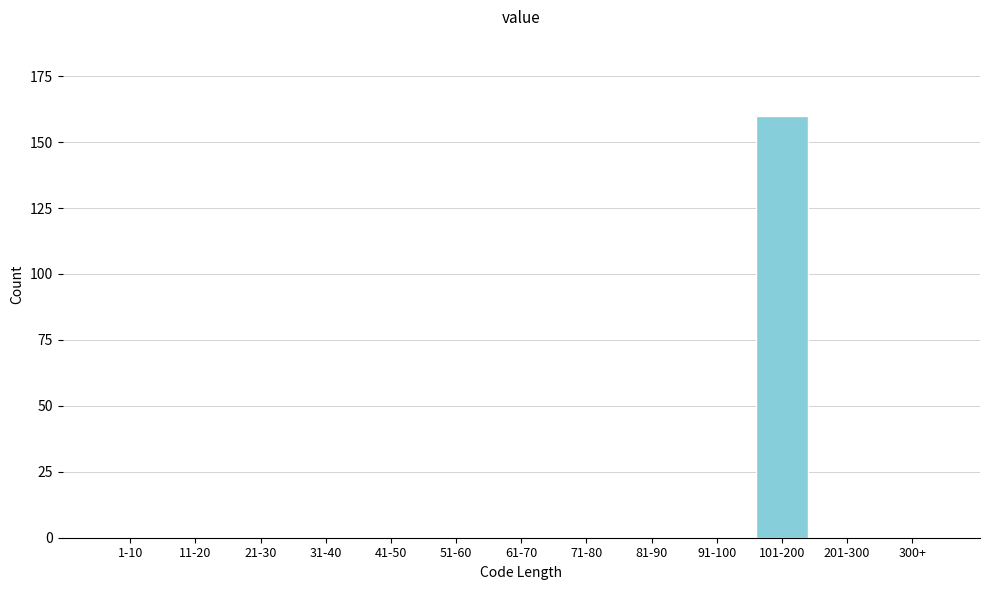

Reading right to left, what are all the values shown in this chart?

300+=0	201-300=0	101-200=160	91-100=0	81-90=0	71-80=0	61-70=0	51-60=0	41-50=0	31-40=0	21-30=0	11-20=0	1-10=0